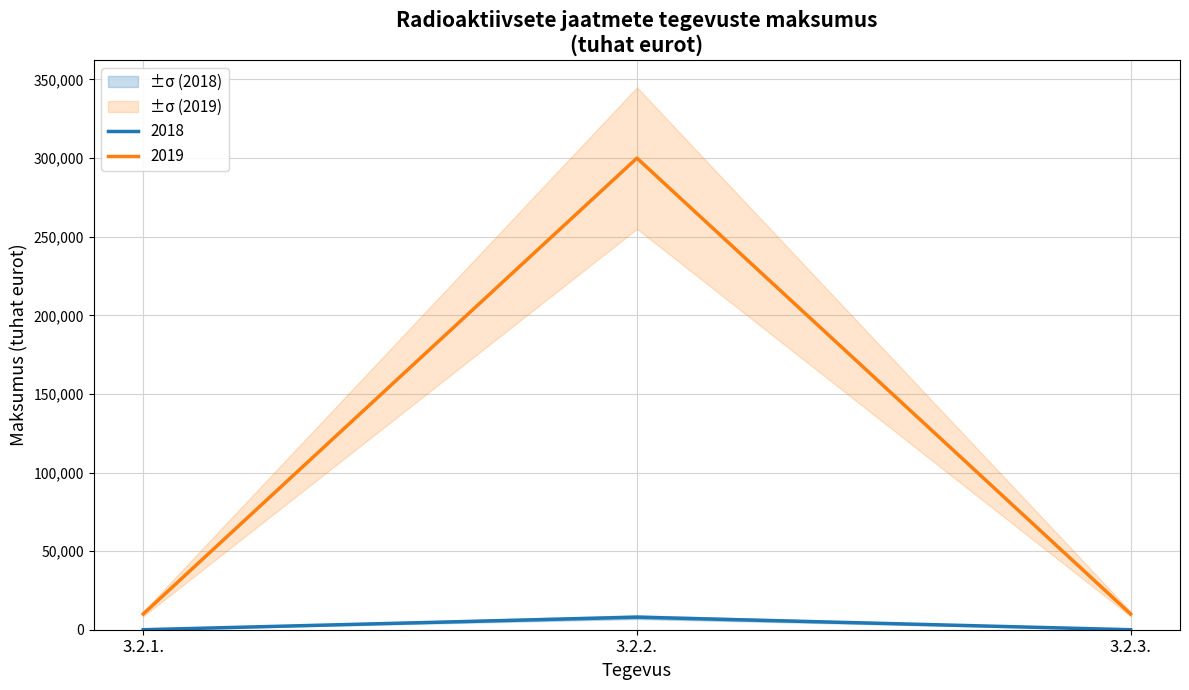

At which label is 2018 closest to 4000?

3.2.1.